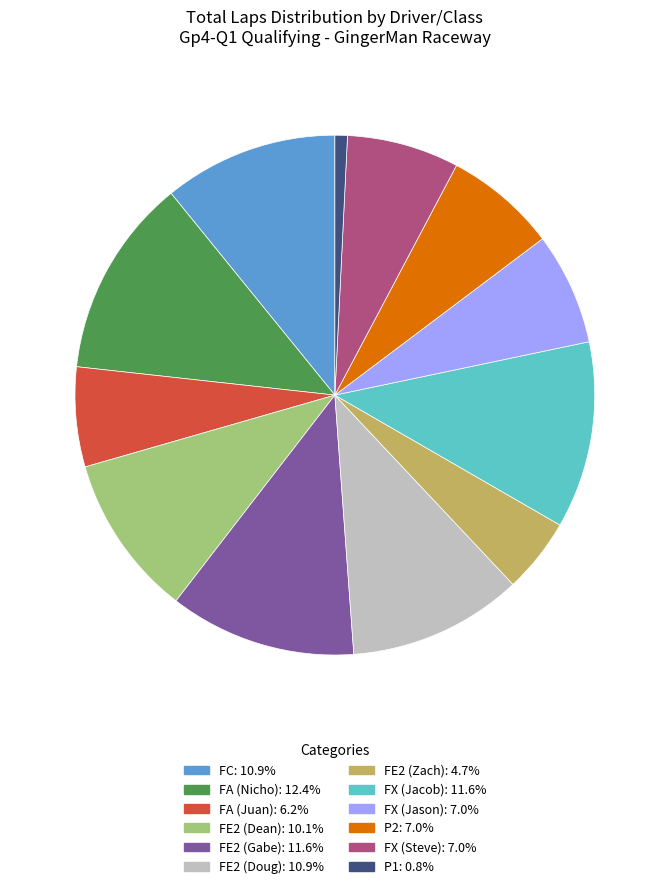

Does FA (Juan) represent more than half of the total?

No